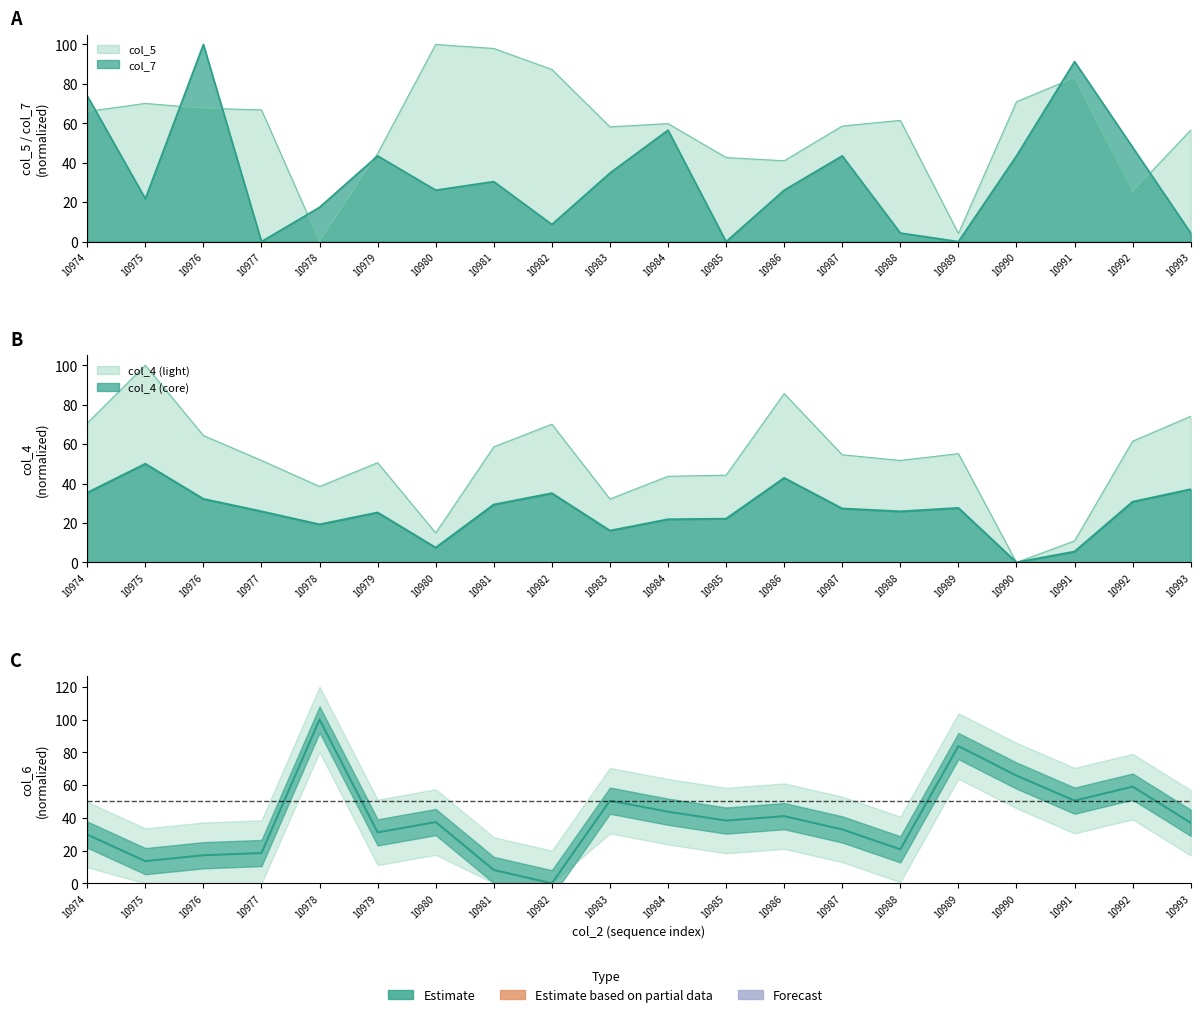

How many lines are shown in the chart?

4